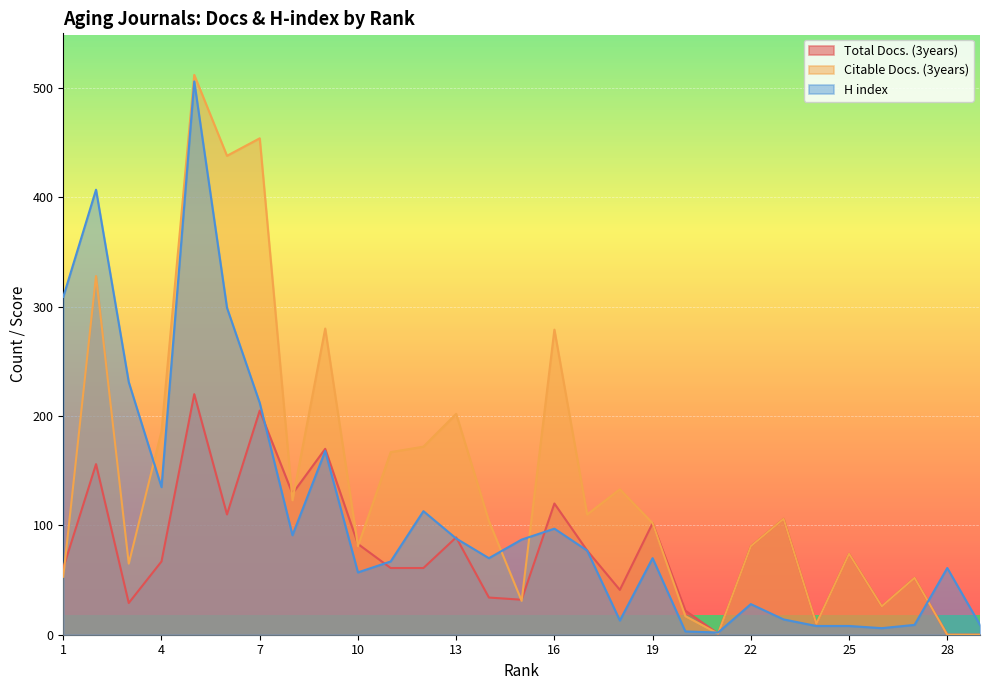

Which series has the largest total across all categories?

Citable Docs. (3years)